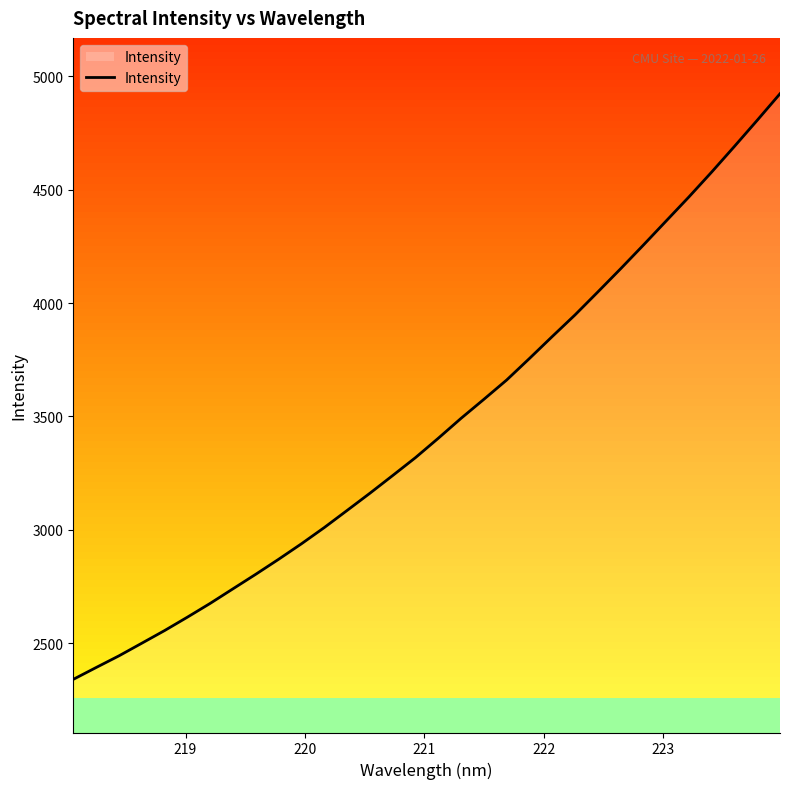

What is the lowest value of the Intensity series?

2341.7